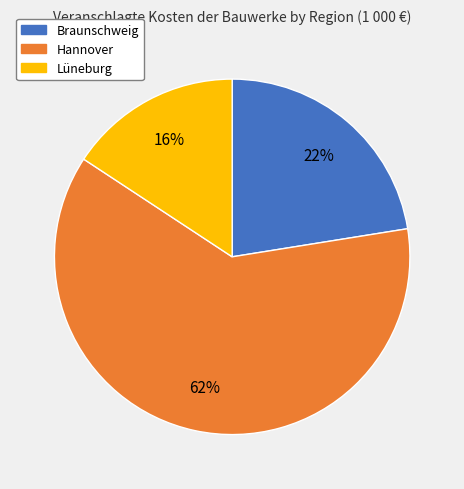

To the nearest percent, what is the difference between the largest and smallest slice percentages?

46%